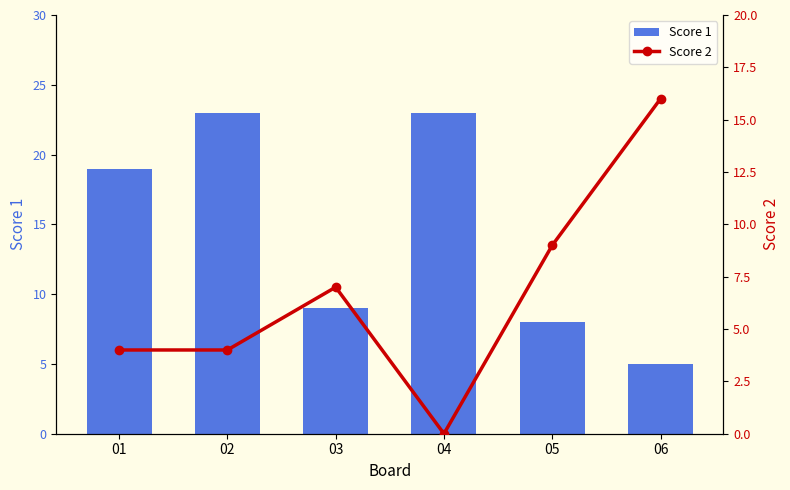

True or false: Score 2 has a value of 16 at 06.

True